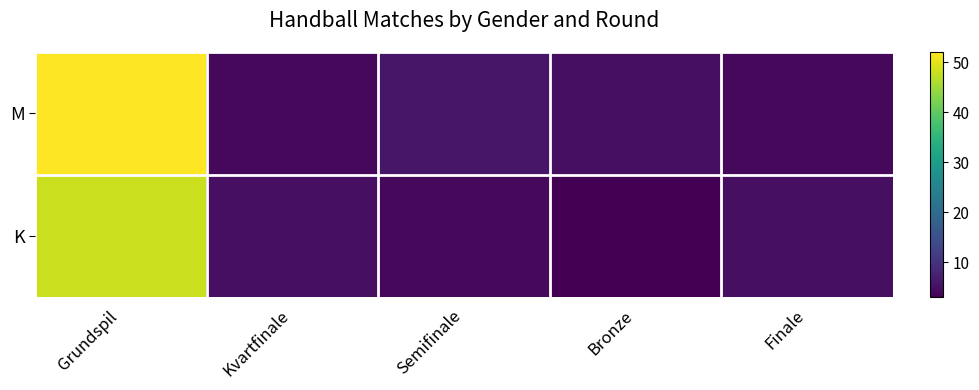

At which category is the sum across all series the highest?

Grundspil